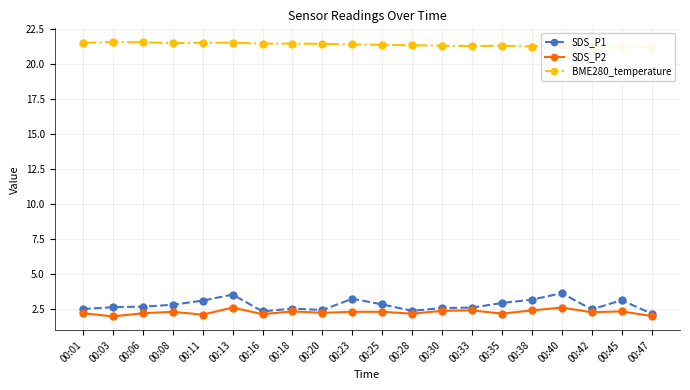

List the labels in order of SDS_P1 value, largest first.

00:40, 00:13, 00:23, 00:38, 00:45, 00:11, 00:35, 00:25, 00:08, 00:06, 00:03, 00:33, 00:30, 00:18, 00:01, 00:42, 00:20, 00:28, 00:16, 00:47